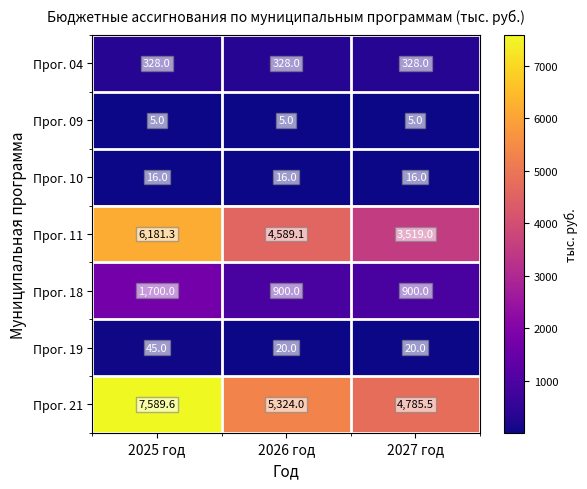

Which series has the largest total across all categories?

Прог. 21